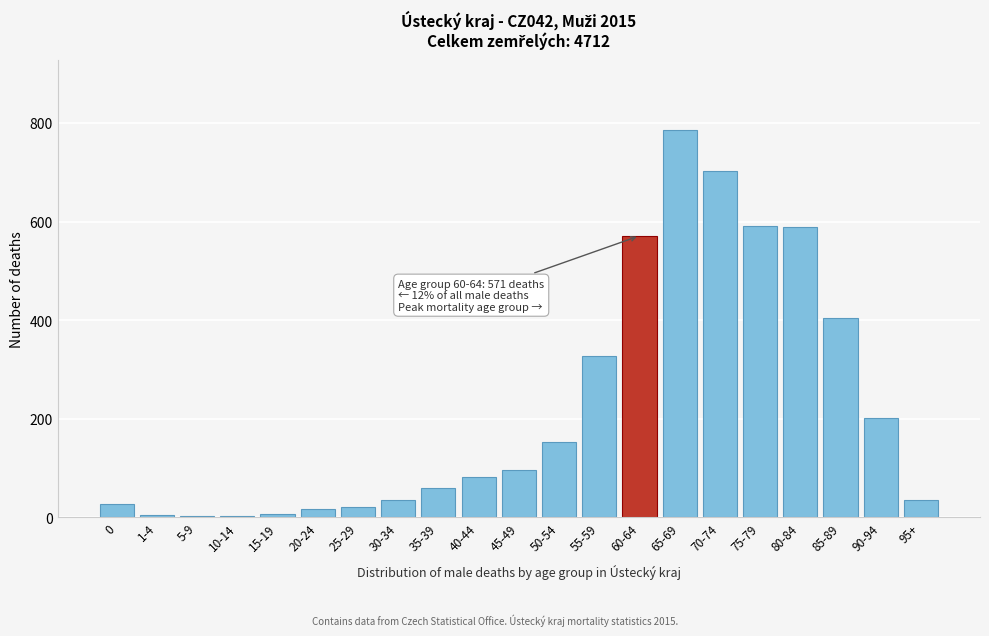

Which has a higher value, 25-29 or 50-54?

50-54